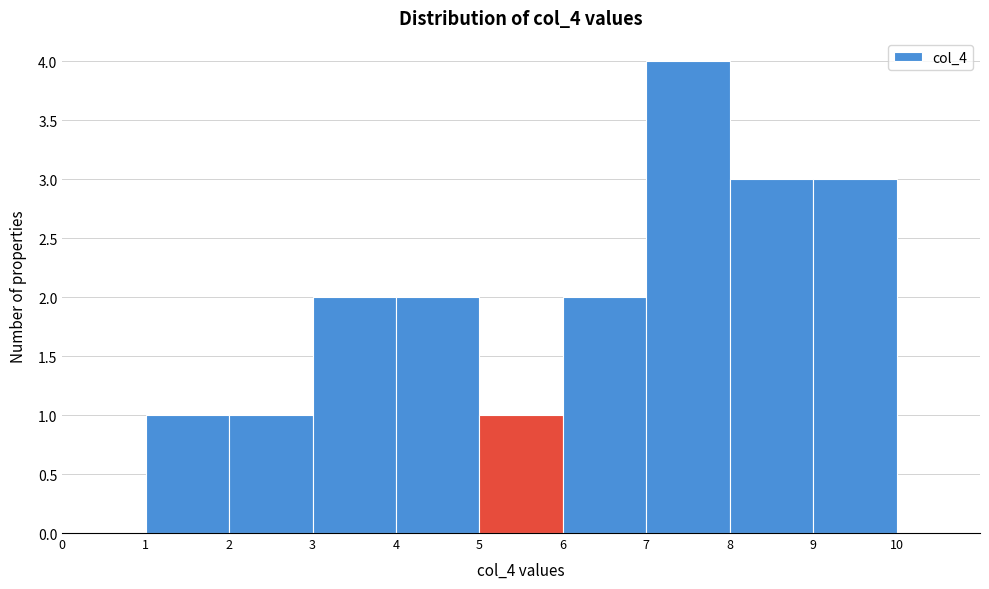

Over which range of the x-axis is the bar tallest?

7 to 8